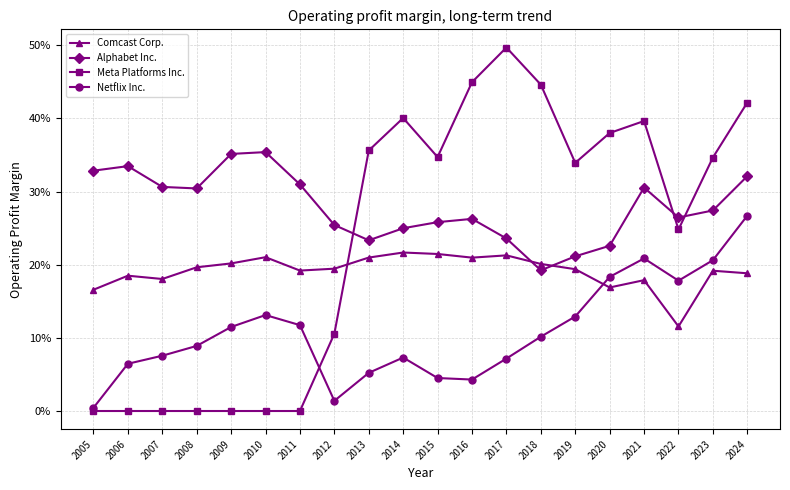

Which has a higher value, 2021 or 2017?

2017